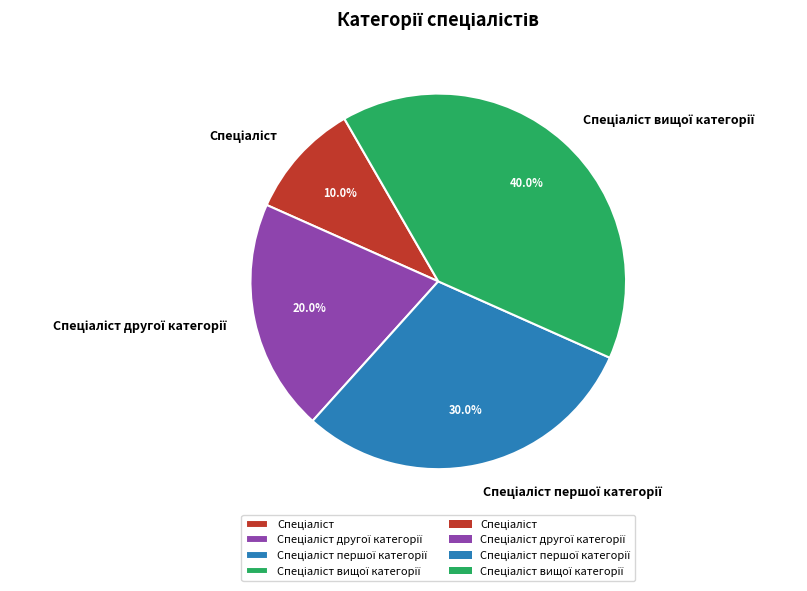

Does any single category account for the majority?

No